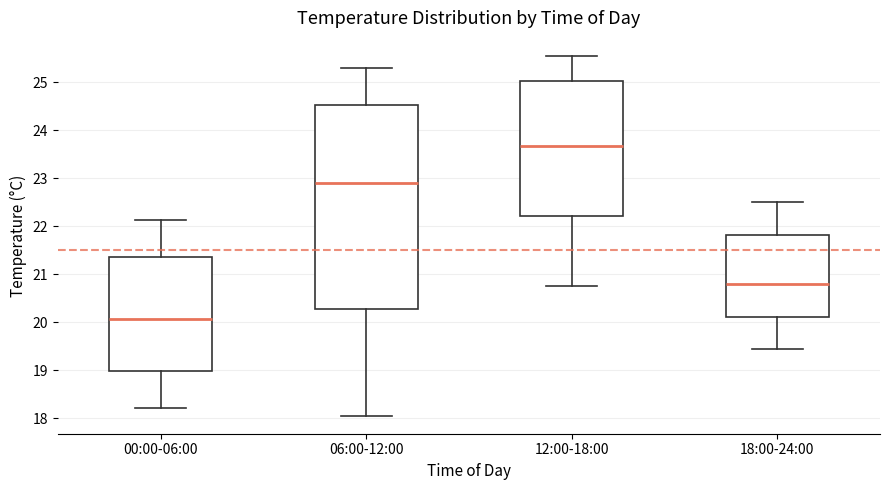

Comparing the boxes themselves (not the whiskers), which one is the tallest?

06:00-12:00